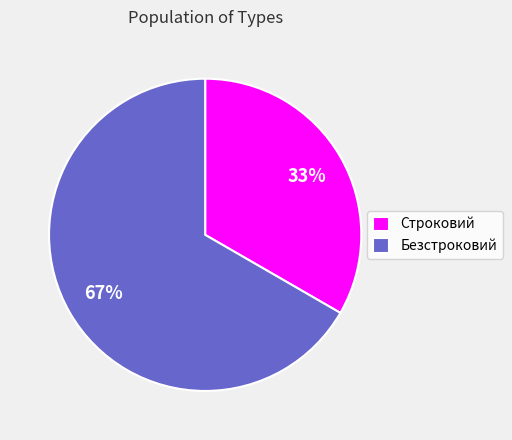

Count the number of slices in the pie.

2